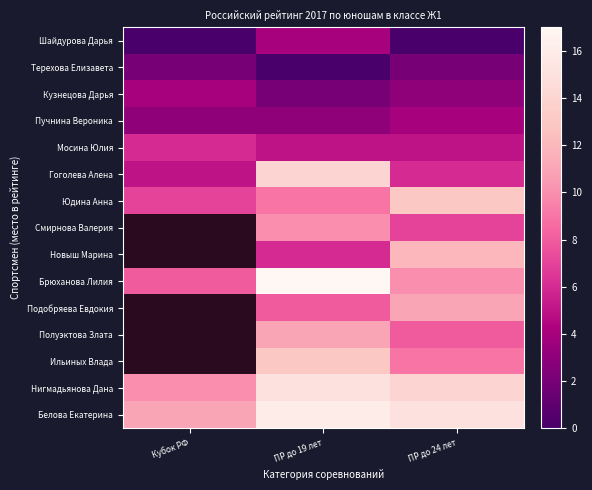

The value of Смирнова Валерия at ПР до 19 лет is 2.0. True or false?

False